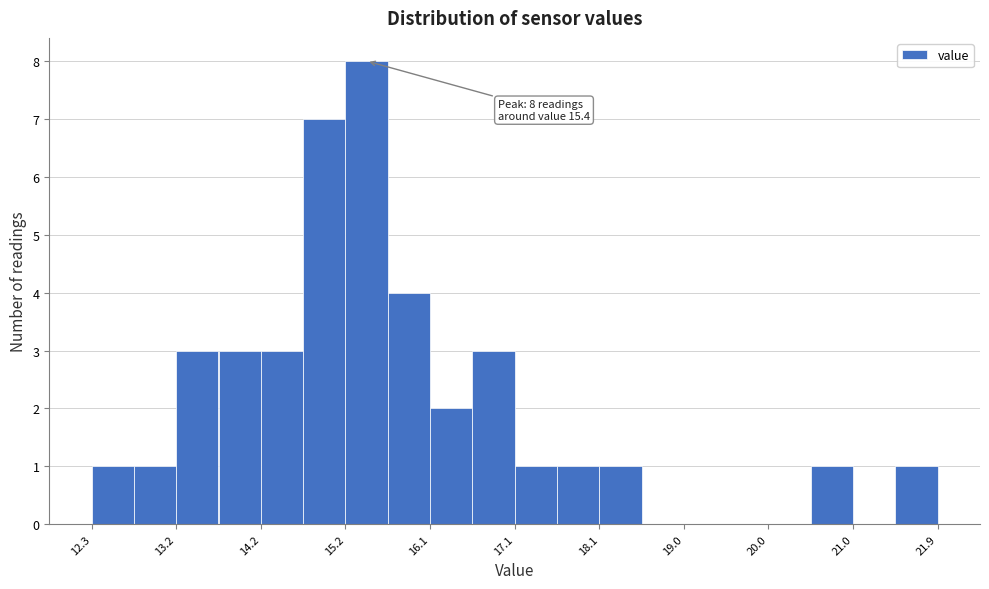

Which range on the x-axis has the tallest bar?

15.2 to 15.7